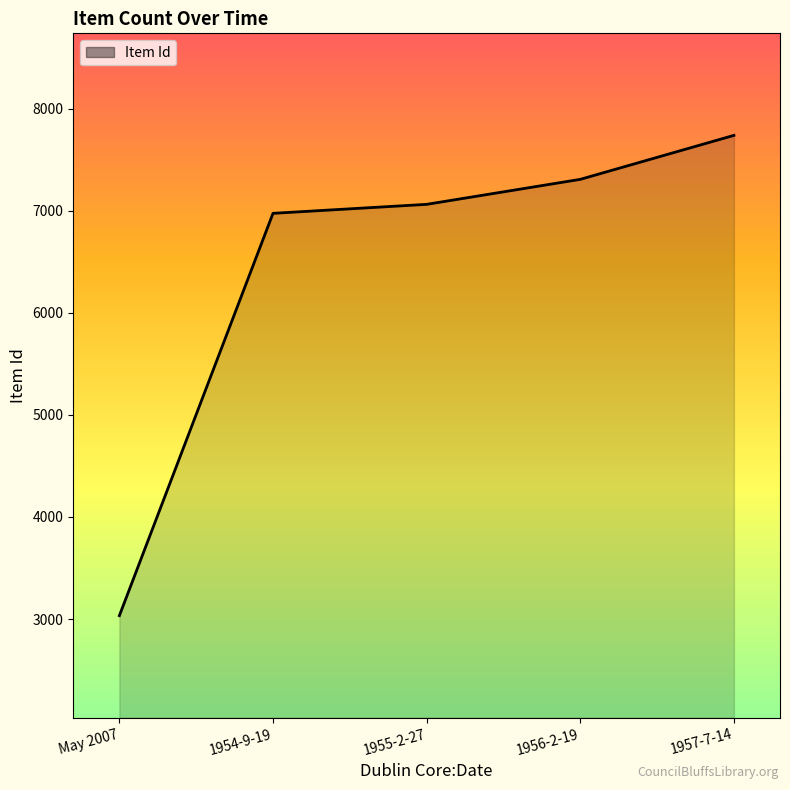

What is the approximate value at May 2007, to the nearest 50?

3050